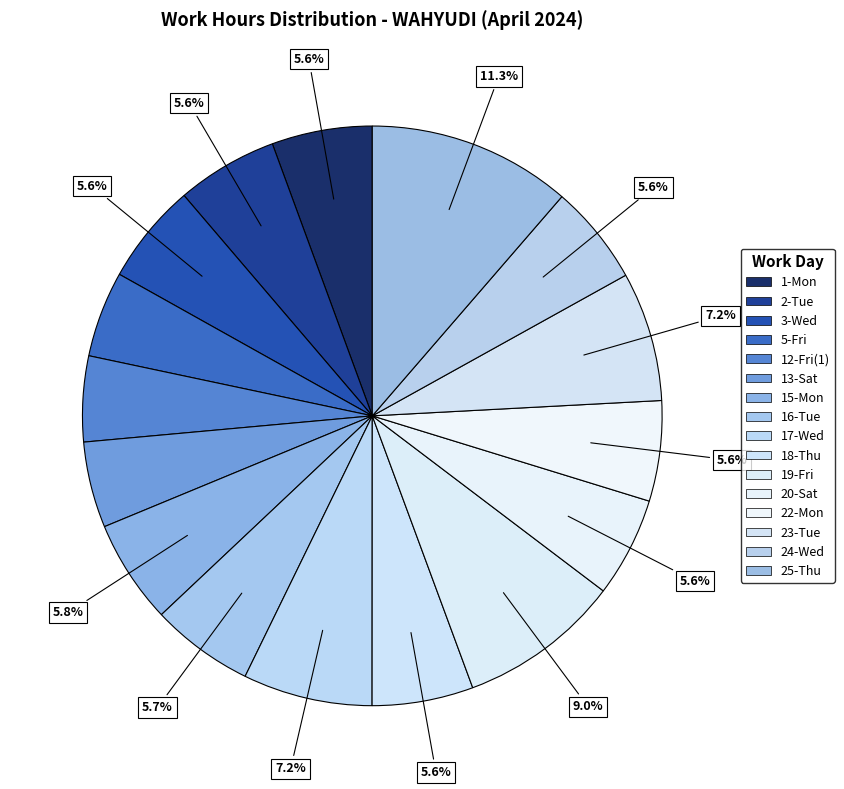

To the nearest percent, what is the difference between the 5-Fri and 1-Mon slice percentages?

1%